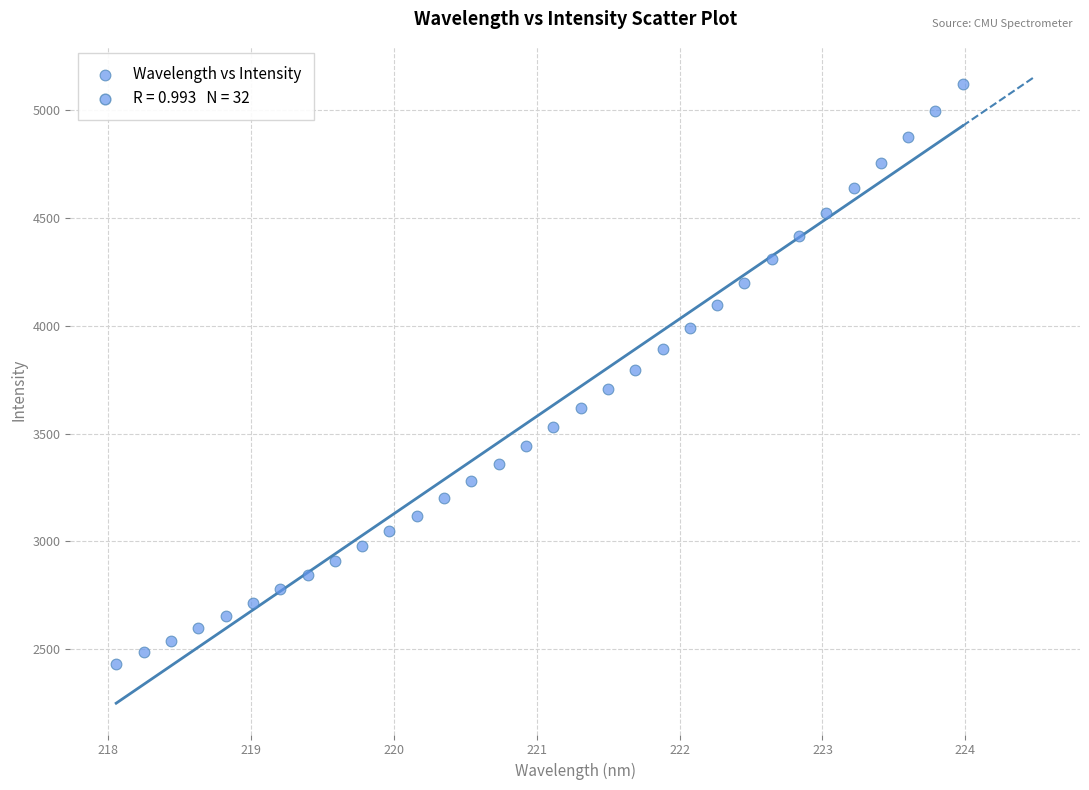

What is the range of Y values (max minus min)?

2691.3